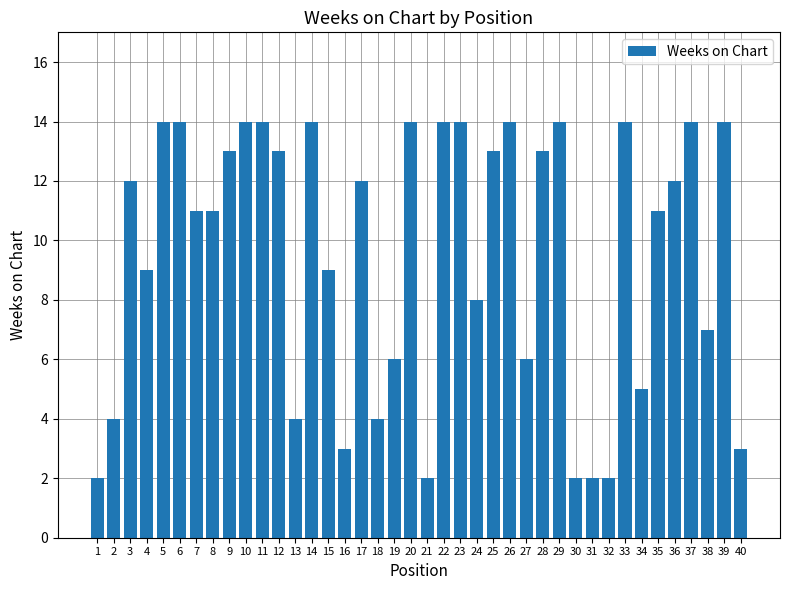

What is the difference between the maximum and minimum values?

12